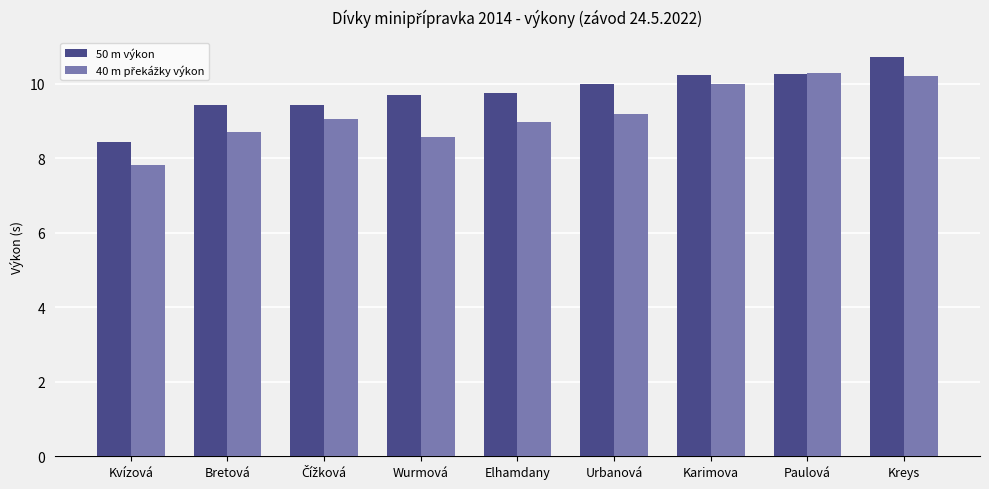

What is the difference between the second highest and minimum values in the 50 m výkon series?

1.8